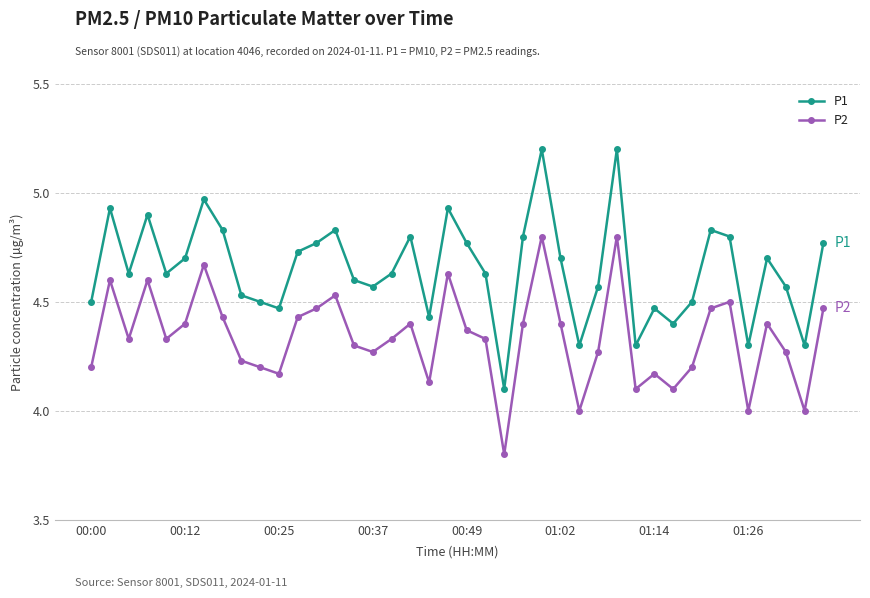

What is the difference between the second highest and minimum values in the P1 series?

1.1